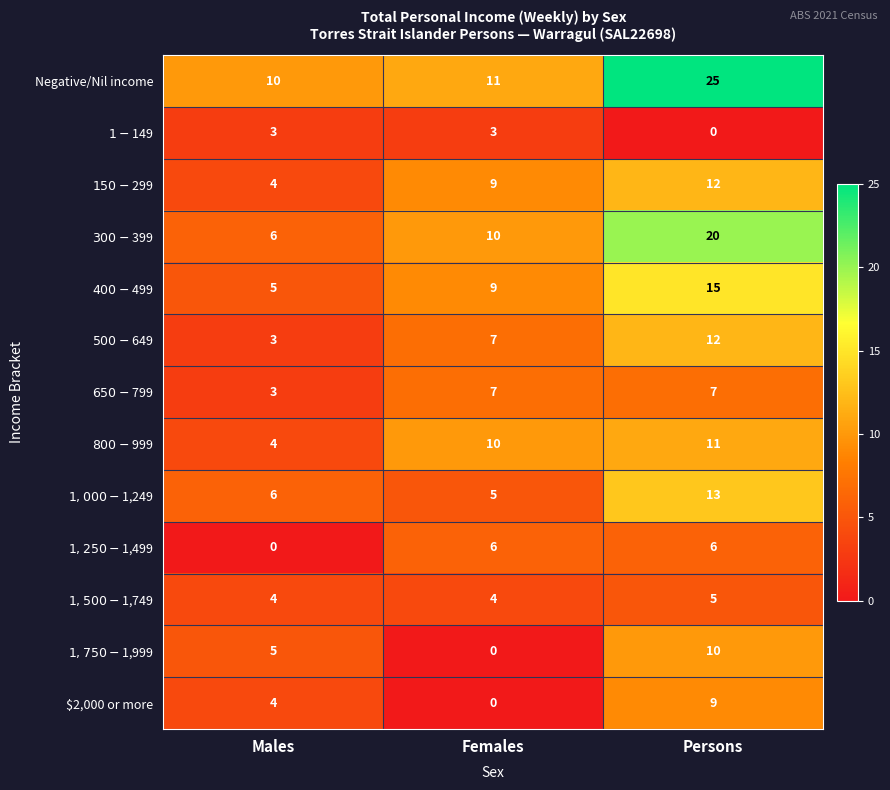

What is the difference between the highest and lowest values at Males?

10